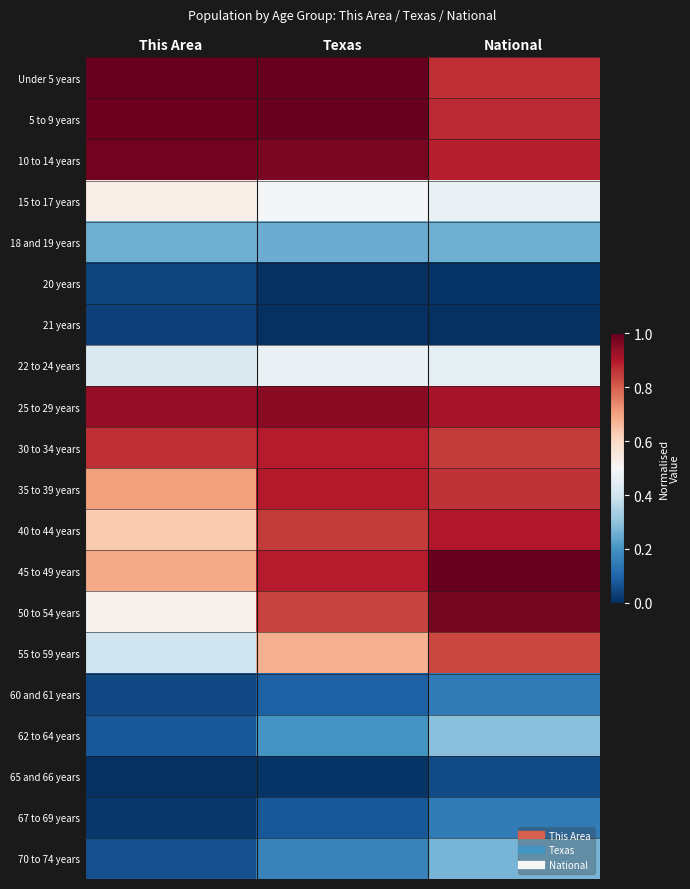

What is the difference between the highest and lowest values at Texas?

1.0